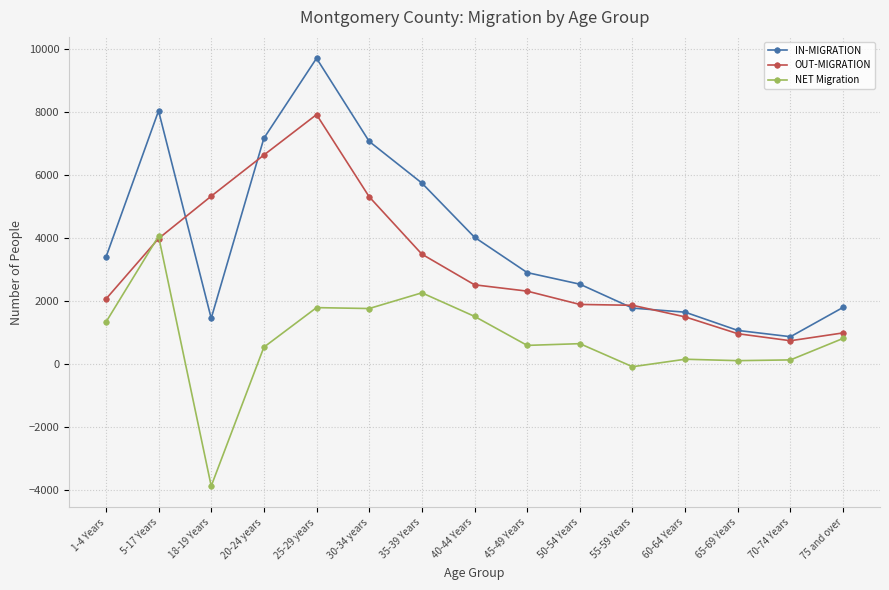

At which category does IN-MIGRATION reach its first local valley?

18-19 Years